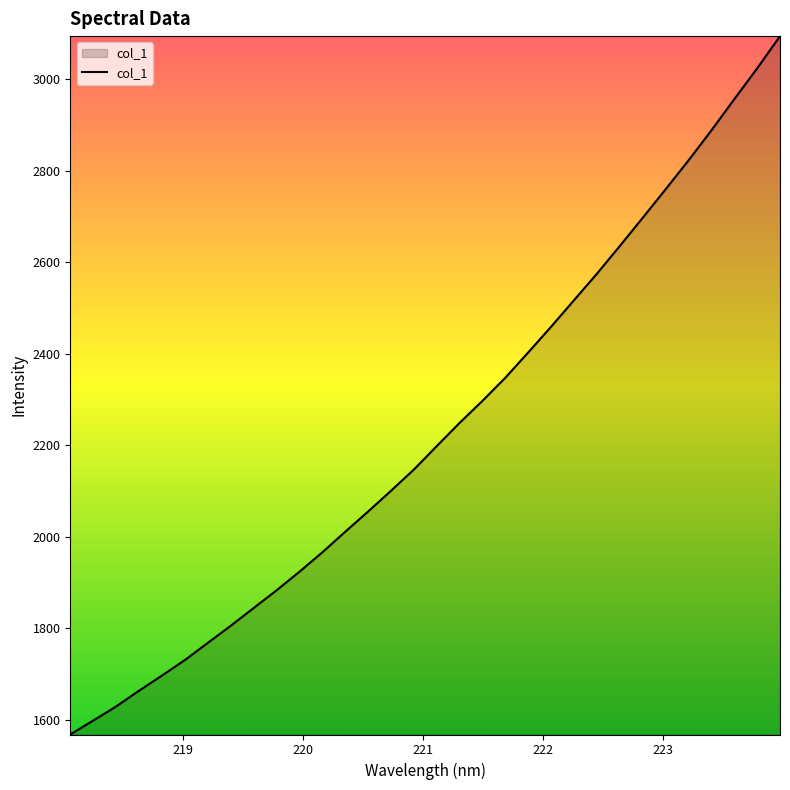

What is the difference between the maximum and minimum values?

1527.5